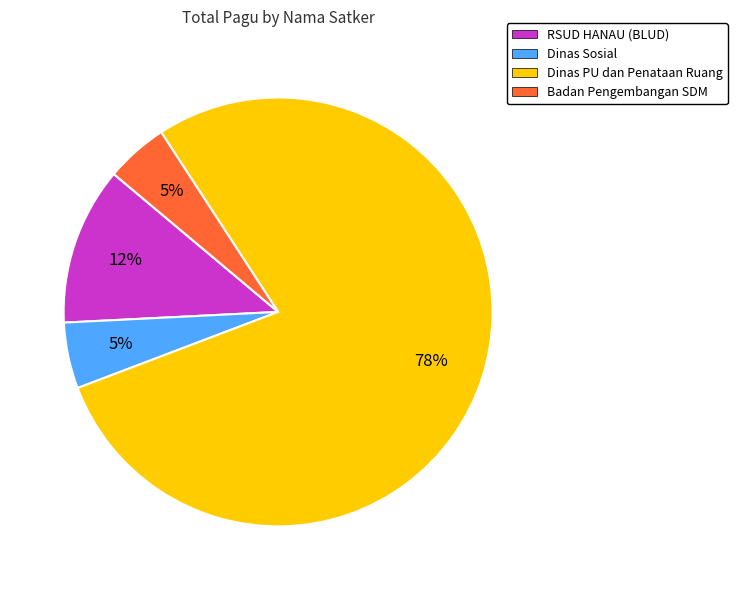

Approximately how many times larger is the value at RSUD HANAU (BLUD) compared to Dinas Sosial?

2.4